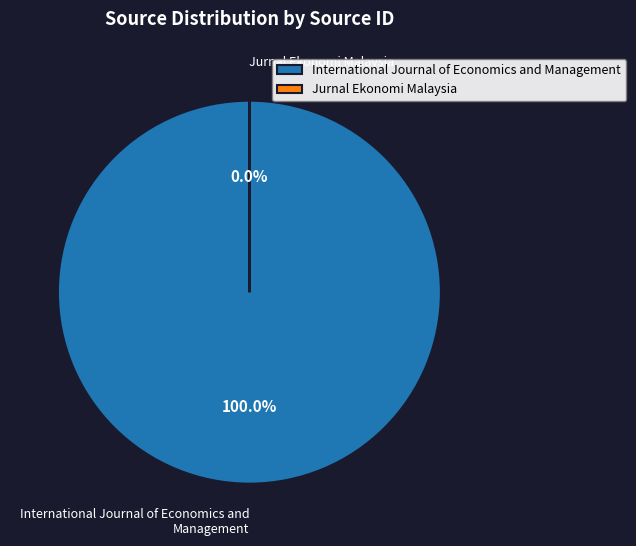

What is the largest slice in the pie chart?

International Journal of Economics and Management